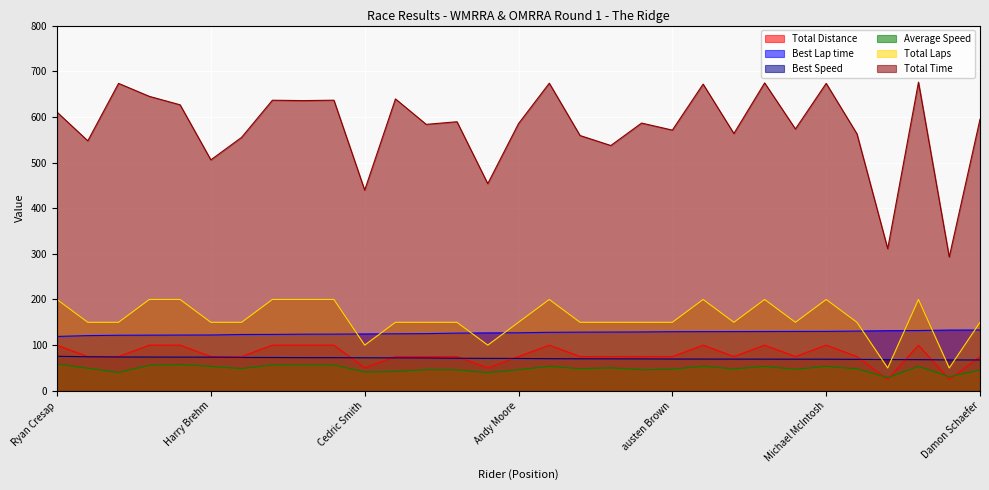

What position from the right is Andy Moore?

16